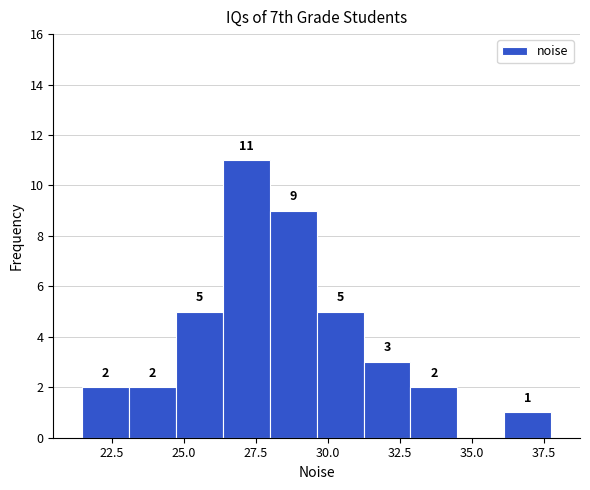

Around what value on the x-axis is the tallest bar? Give the approximate position of its centre, as read against the axis.

27.0